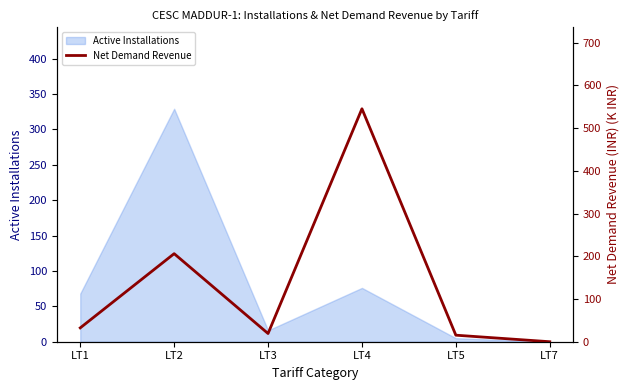

What is the change in value from LT2 to LT3?

-186.9